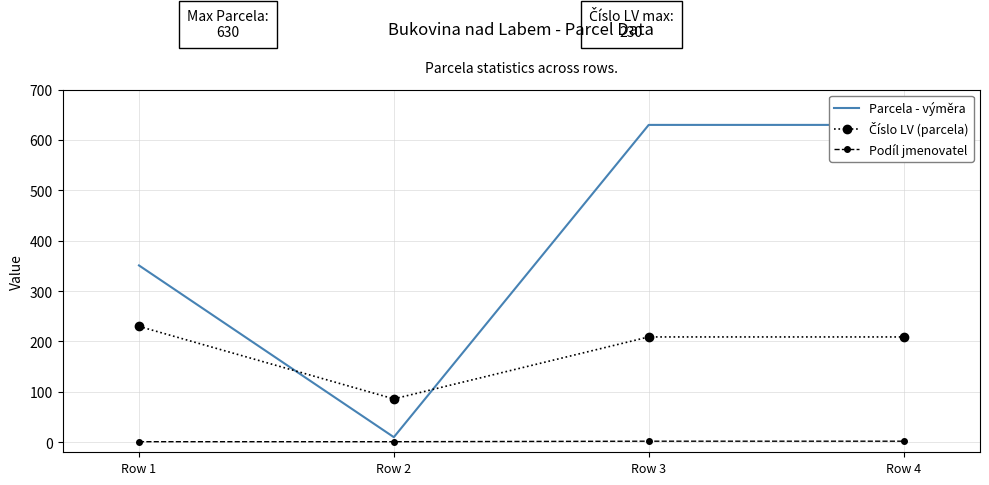

What is the highest value of the Podíl jmenovatel series?

2